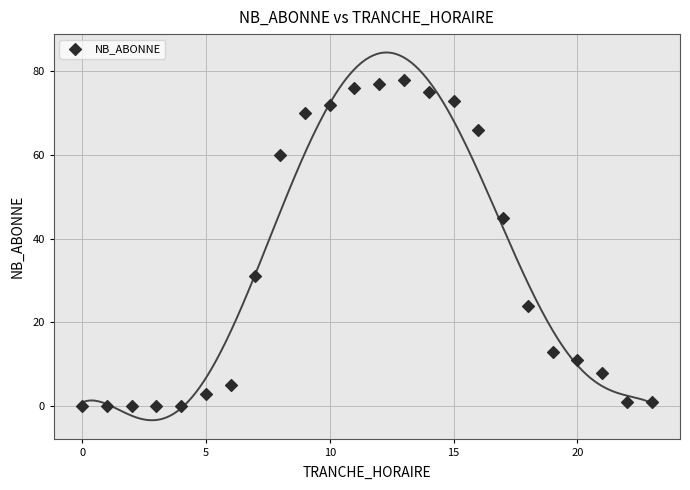

What is the range of Y values (max minus min)?

78